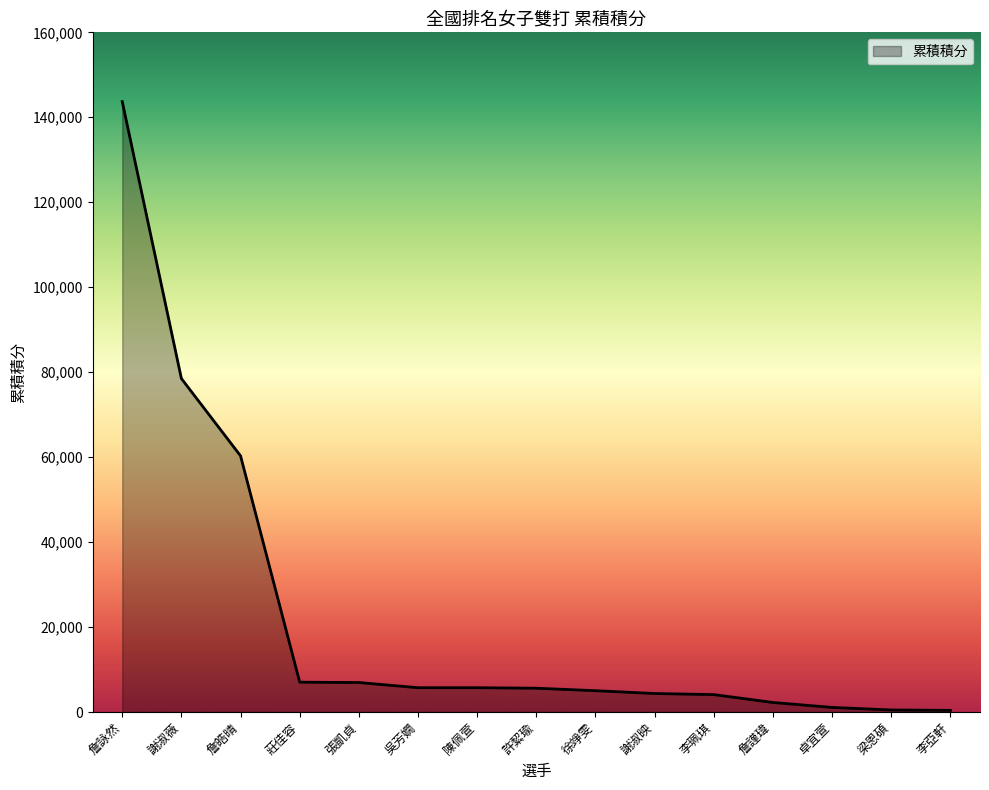

What is the greatest value displayed?

143700